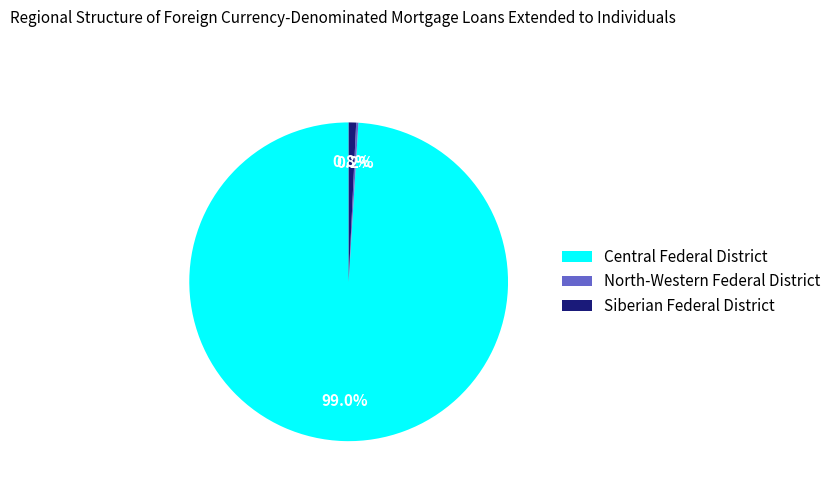

Does Siberian Federal District account for over 50% of the chart?

No